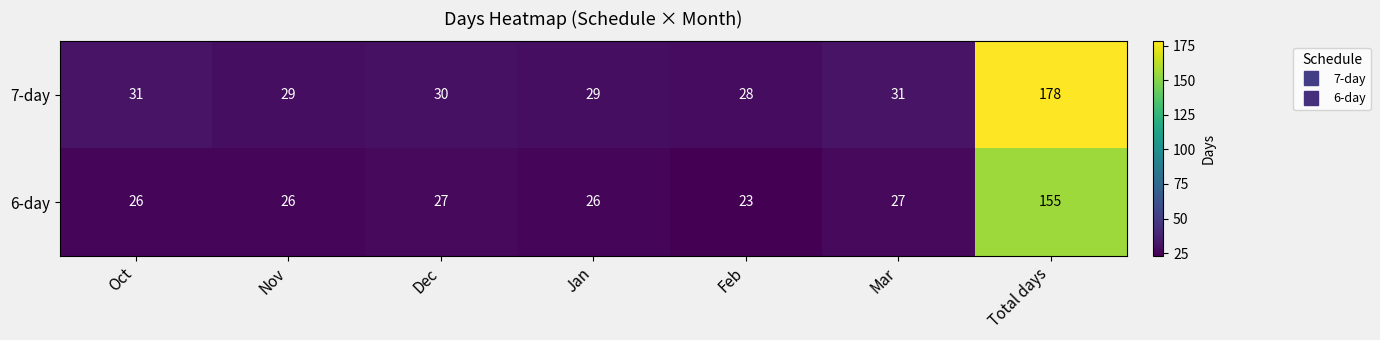

At how many categories does at least one series exceed 122?

1